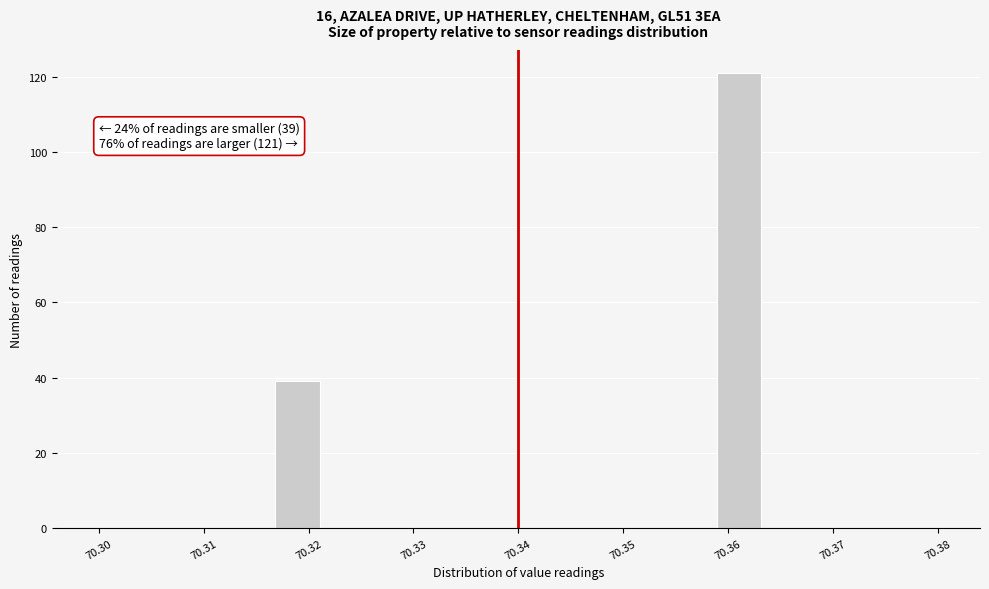

Which range on the x-axis has the tallest bar?

70.359 to 70.363